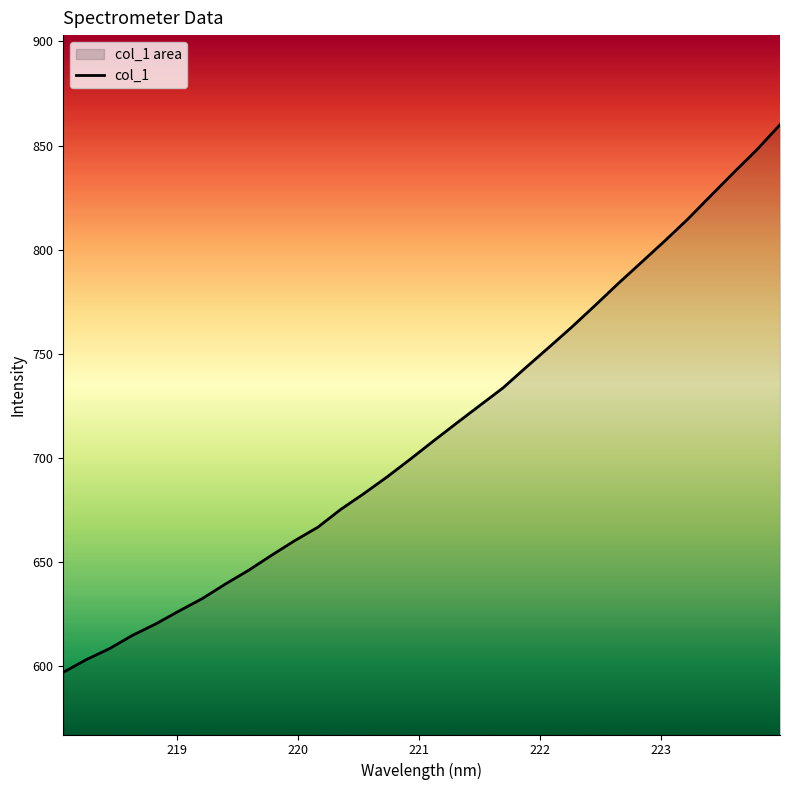

What is the minimum value shown in the chart?

597.2